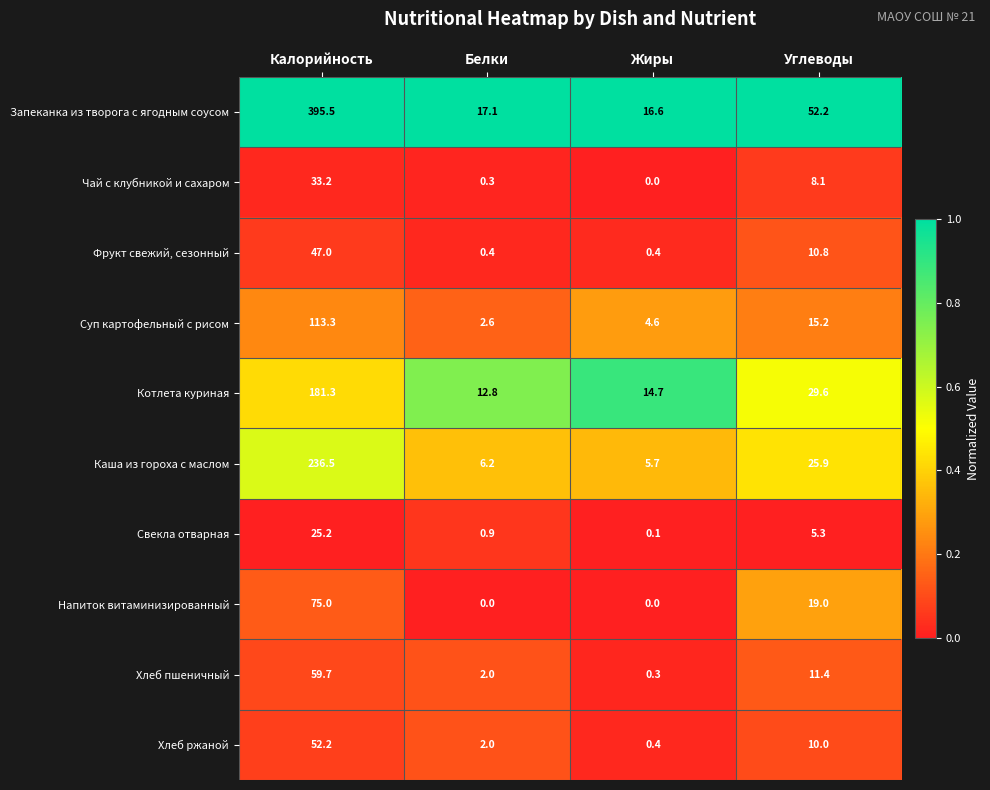

What is the total value across all series at Калорийность?

1218.9